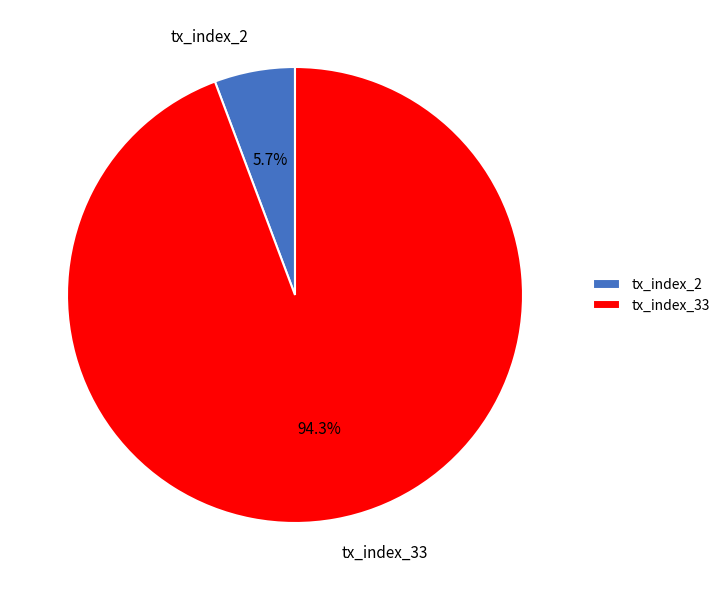

Is there any slice that represents more than half of the pie?

Yes